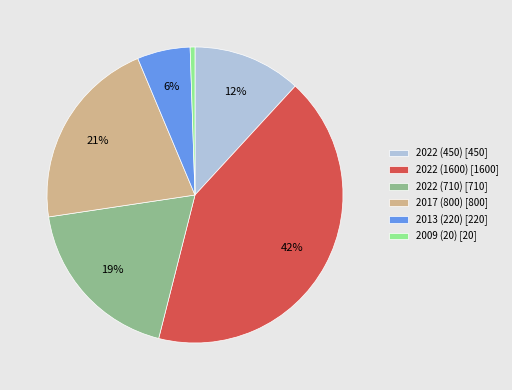

Between 2022 (450) [450] and 2022 (710) [710], which is larger?

2022 (710) [710]